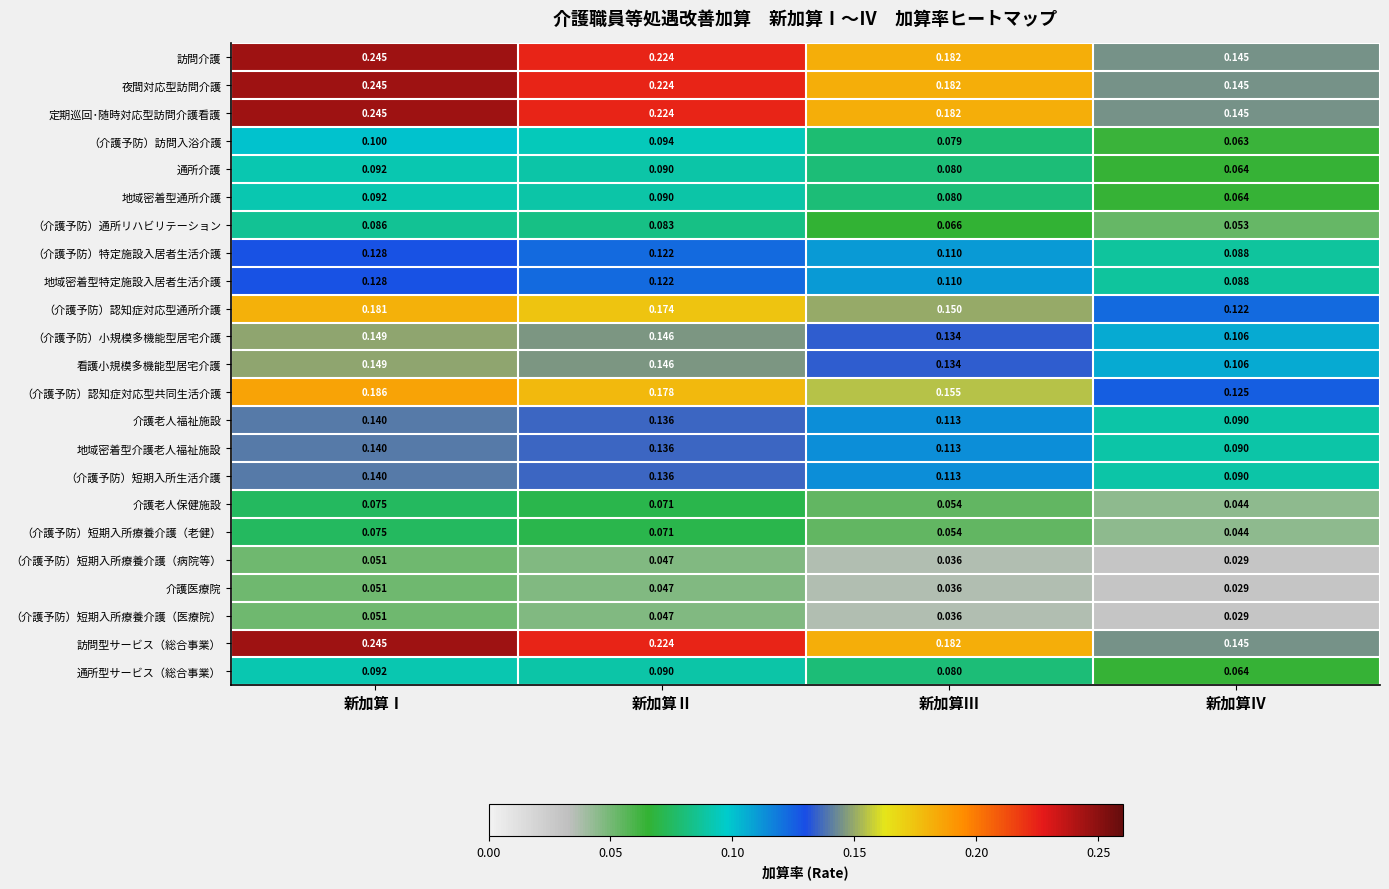

At which category is the sum across all series the highest?

新加算Ⅰ